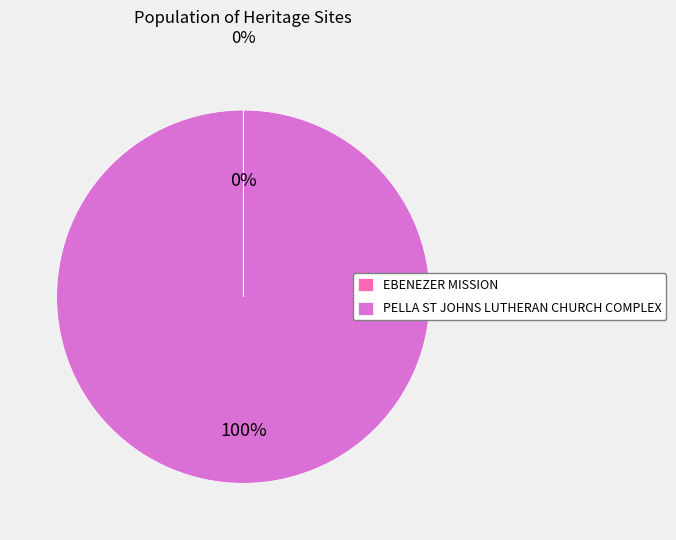

Is there a majority slice in this chart?

Yes